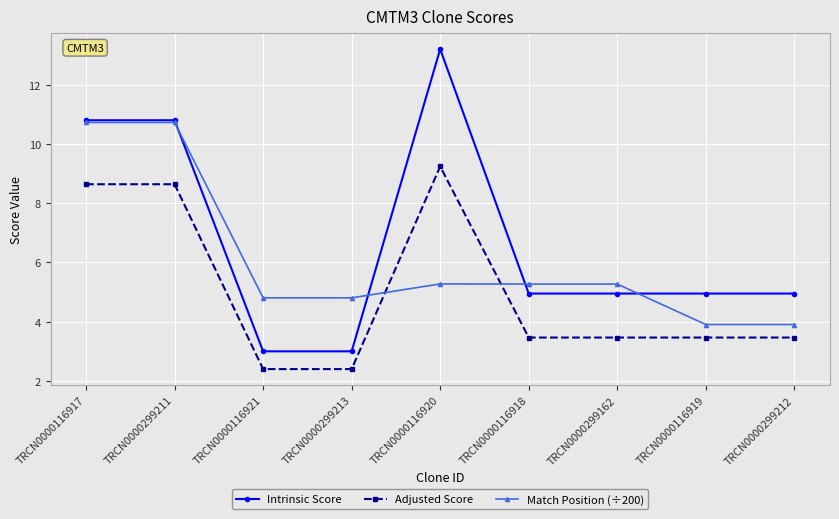

What is the maximum value shown in the chart?

13.2